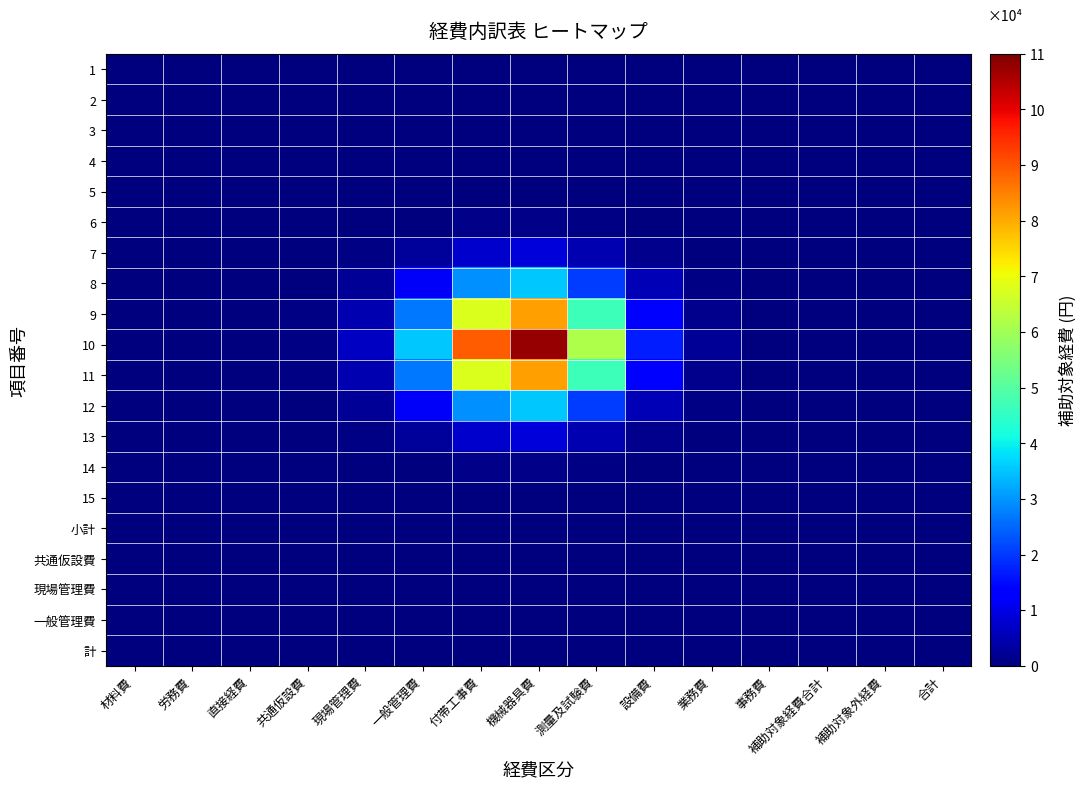

Between 補助対象経費合計 and 付帯工事費, which is larger?

付帯工事費